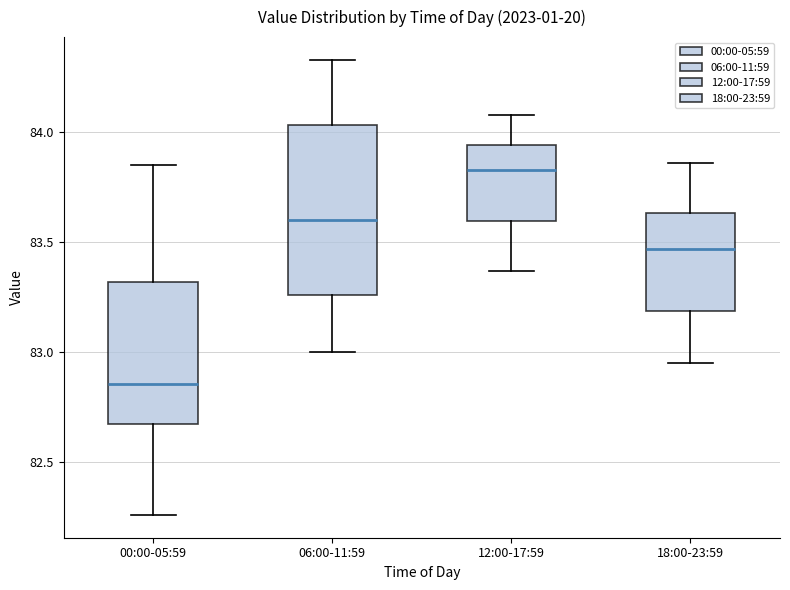

Which box has the lowest median line?

00:00-05:59